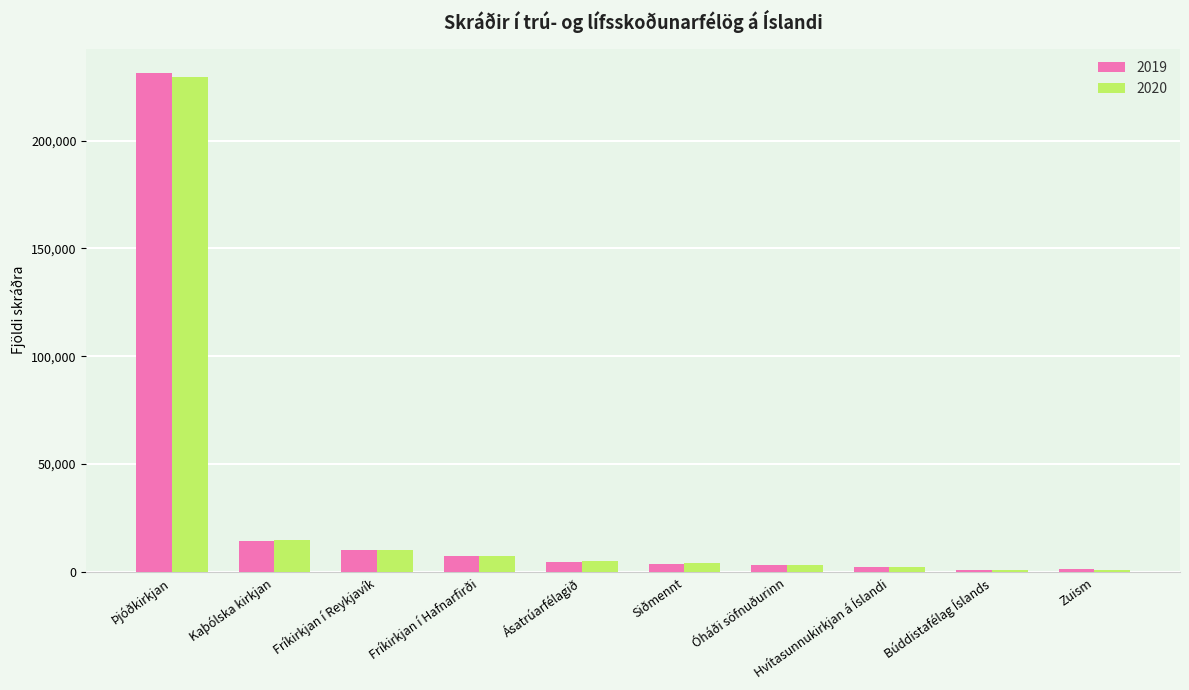

What is the label of the 7th bar from the left?

Óháði söfnuðurinn